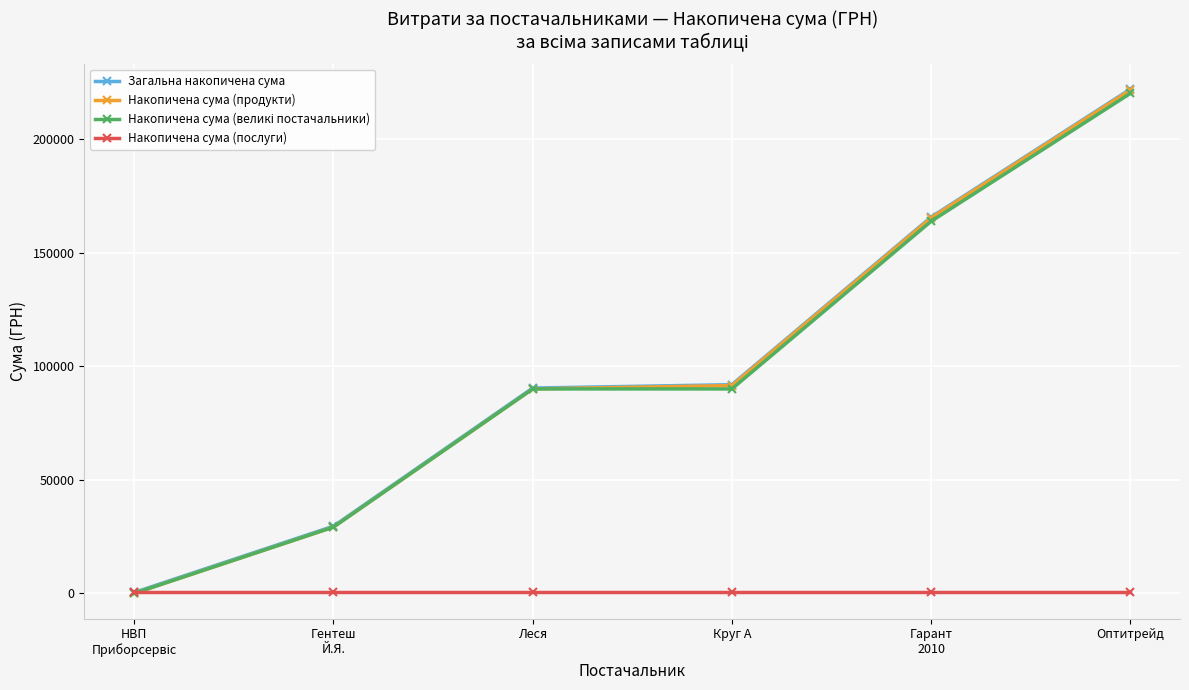

What is the value of the Накопичена сума (продукти) point at the 4th from the left?

91498.4